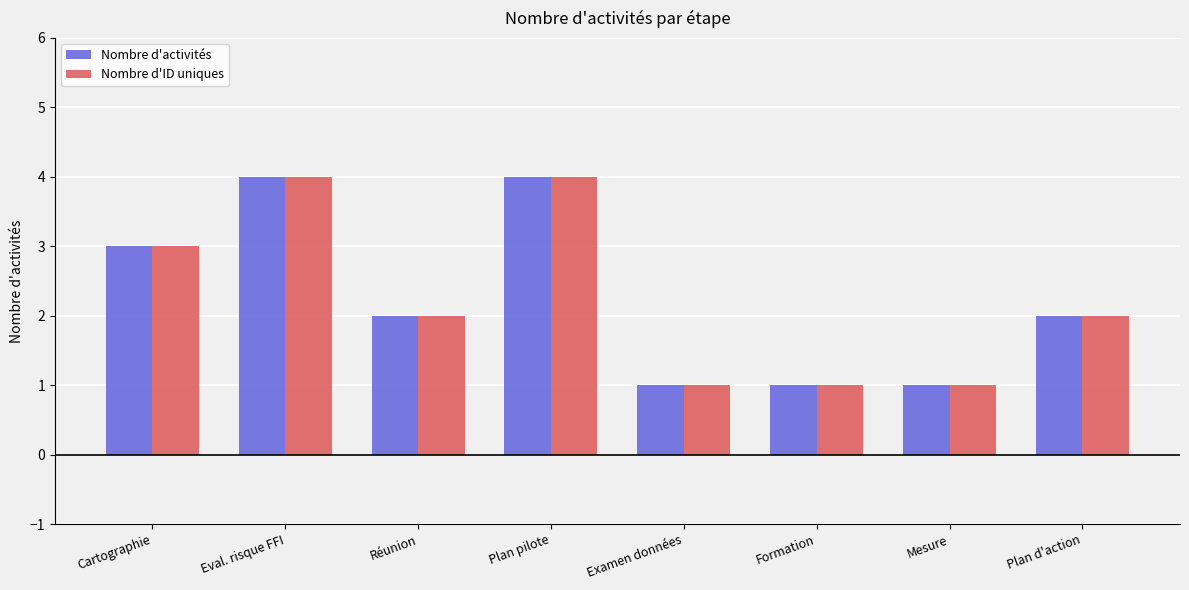

The Nombre d'ID uniques series shows 1 at Mesure. True or false?

True